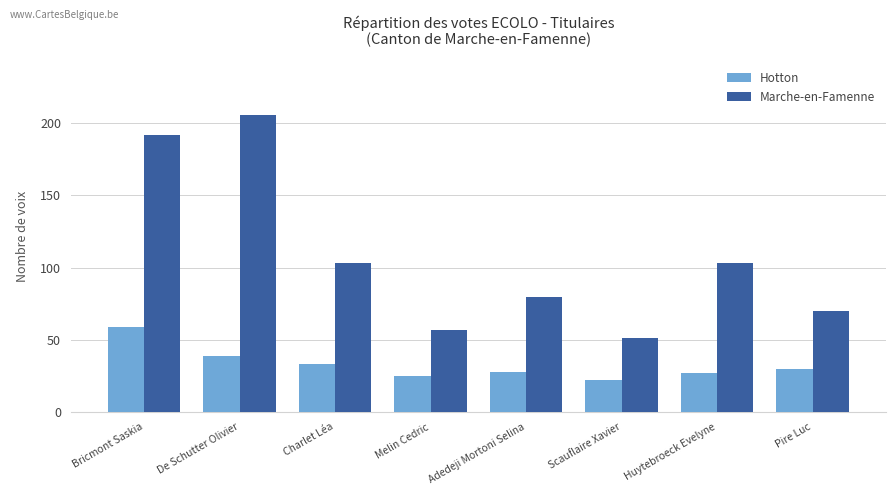

Rank the series by their average value, from highest to lowest.

Marche-en-Famenne, Hotton